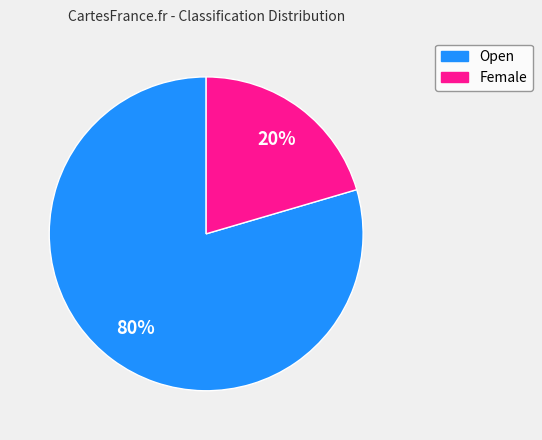

The Open slice represents 80% of the pie. True or false?

True